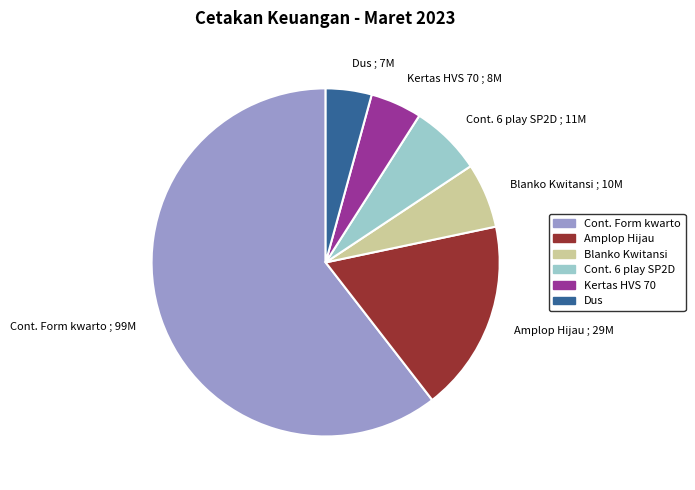

What is the largest slice in the pie chart?

Cont. Form kwarto ; 99M